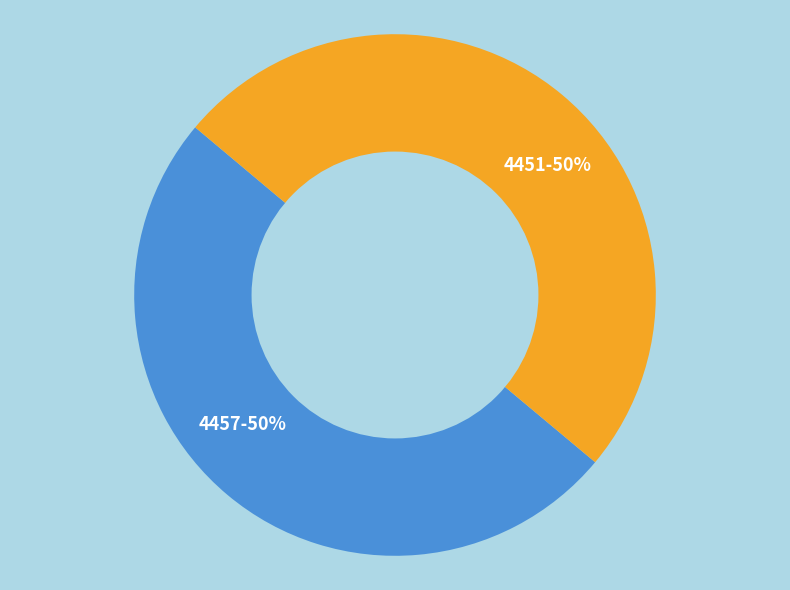

True or false: 4451 accounts for 50% of the total.

True